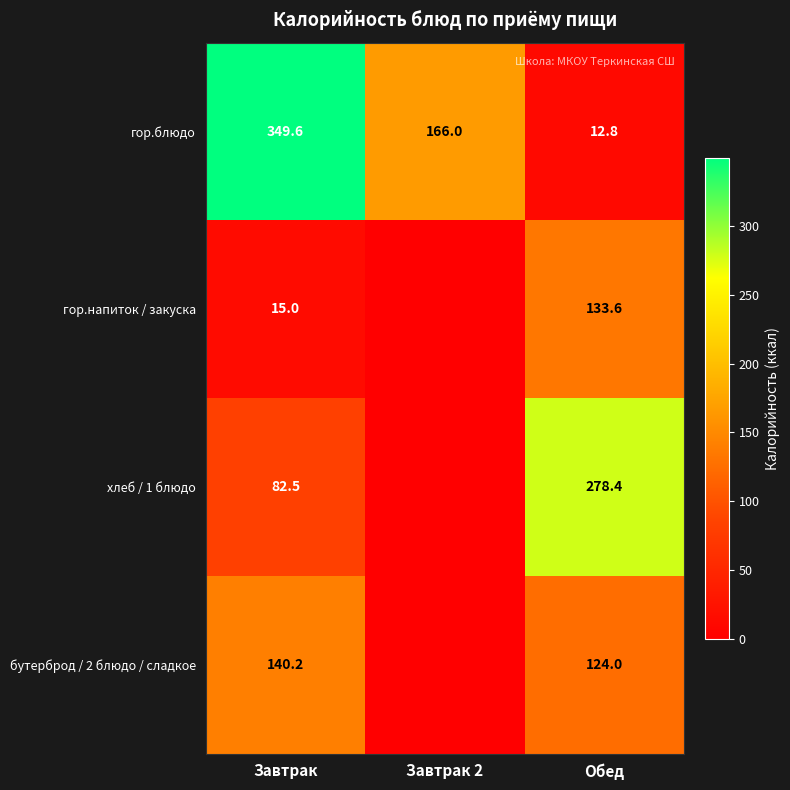

List the labels in order of гор.напиток / закуска value, largest first.

Обед, Завтрак, Завтрак 2